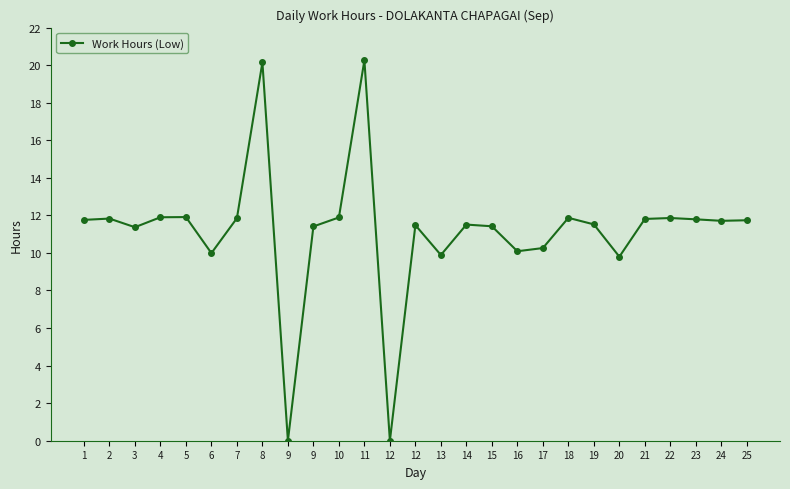

How many distinct data groups are displayed?

1